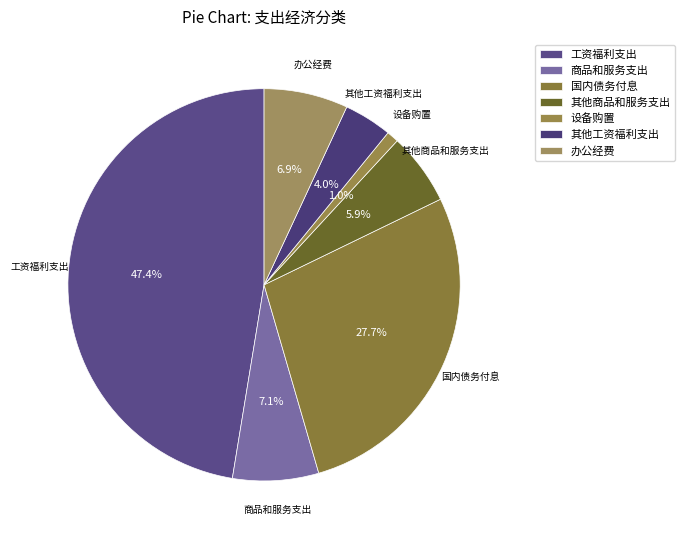

True or false: 商品和服务支出 accounts for 7% of the total.

True